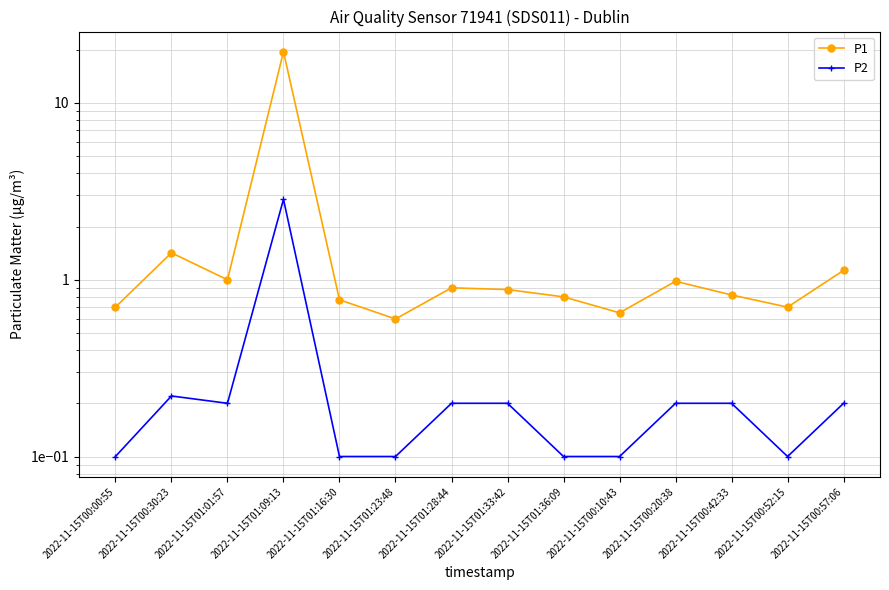

Does the chart have visible grid lines?

Yes